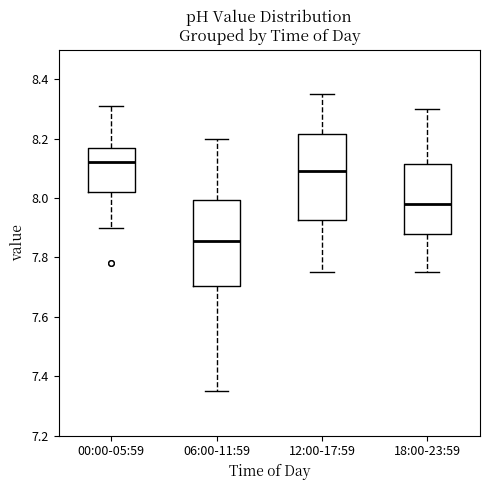

Reading left to right, read every box against the y-axis: the position of its median line, the range the box covers, and the ends of its whiskers. The values are not printed on the chart, so give them approximately, as read against the axis.

00:00-05:59: median 8.12, box 8.02 to 8.16, whiskers 7.90 to 8.32
06:00-11:59: median 7.86, box 7.70 to 8.00, whiskers 7.36 to 8.20
12:00-17:59: median 8.10, box 7.92 to 8.22, whiskers 7.76 to 8.36
18:00-23:59: median 7.98, box 7.88 to 8.12, whiskers 7.76 to 8.30